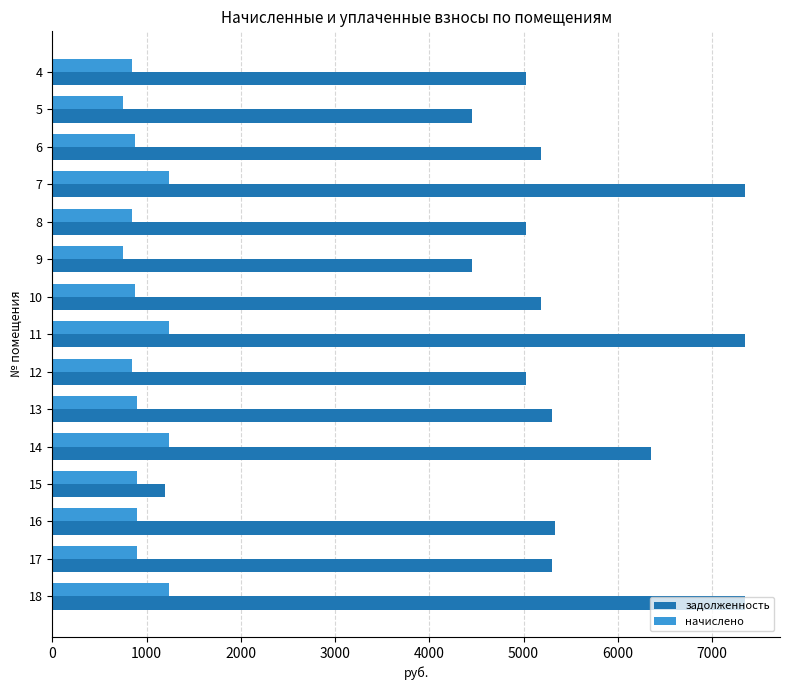

Is the value of начислено at 18 greater than the value of задолженность at 7?

No